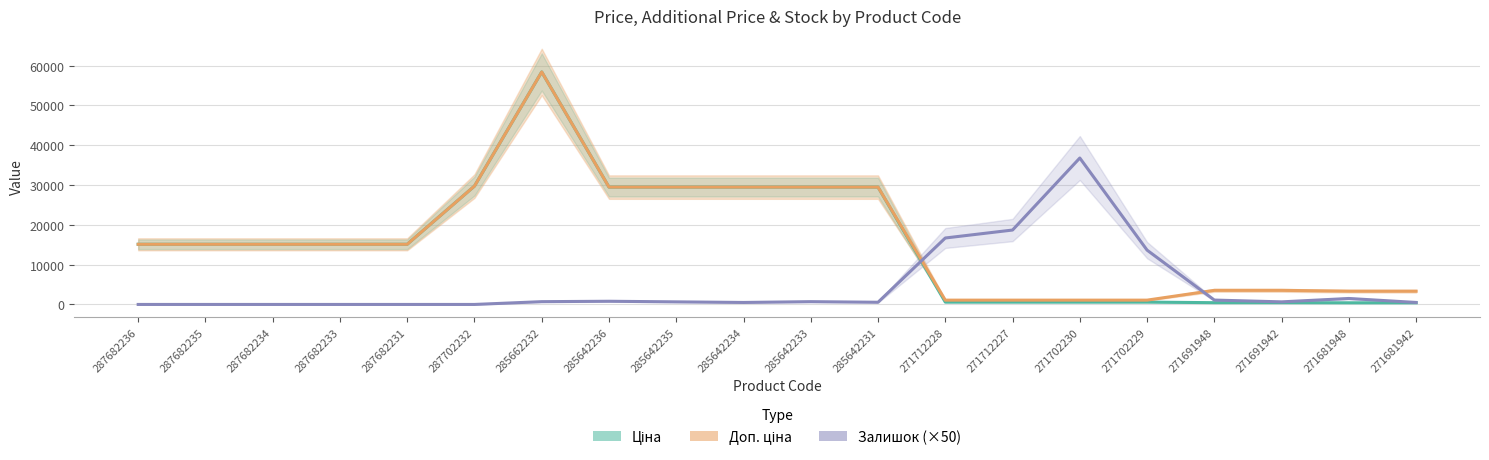

What is the sum of all Доп. ціна values?

329312.8